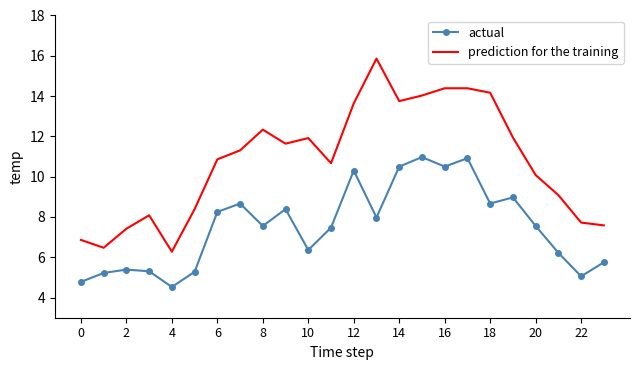

Which series has the largest total across all categories?

prediction for the training